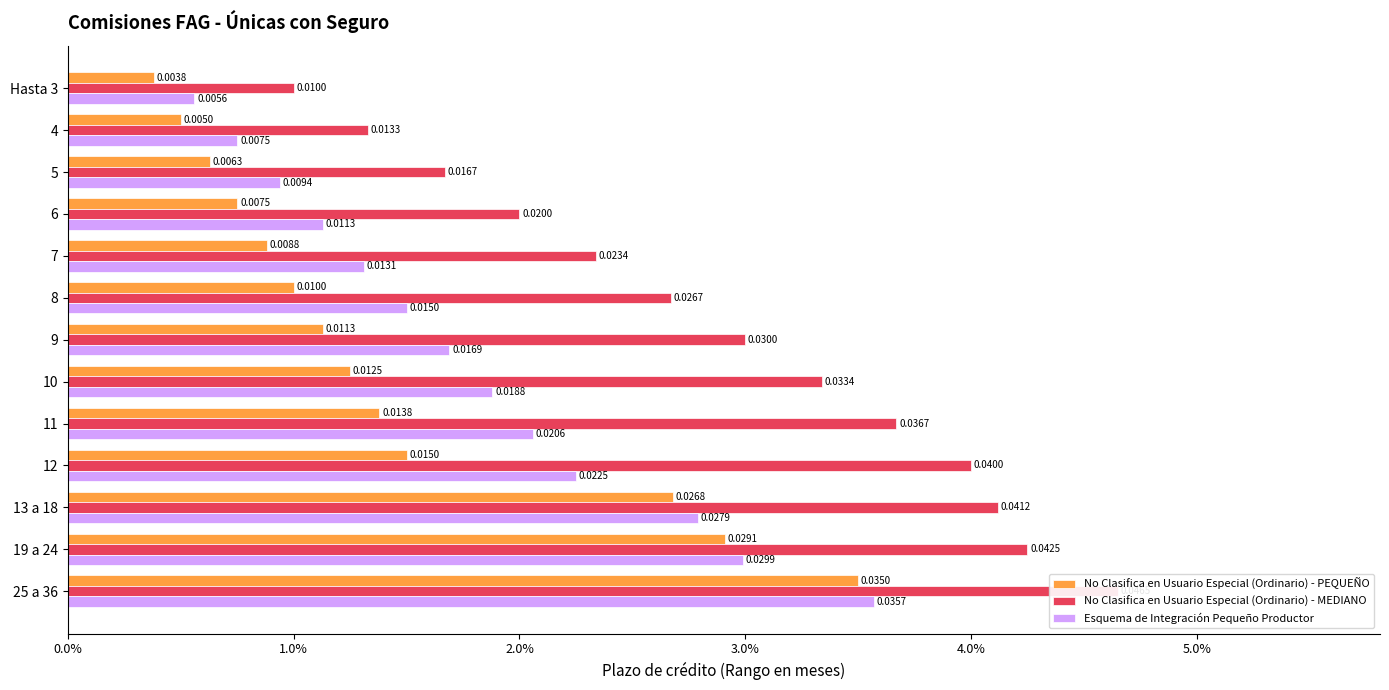

Are the bars horizontal?

Yes